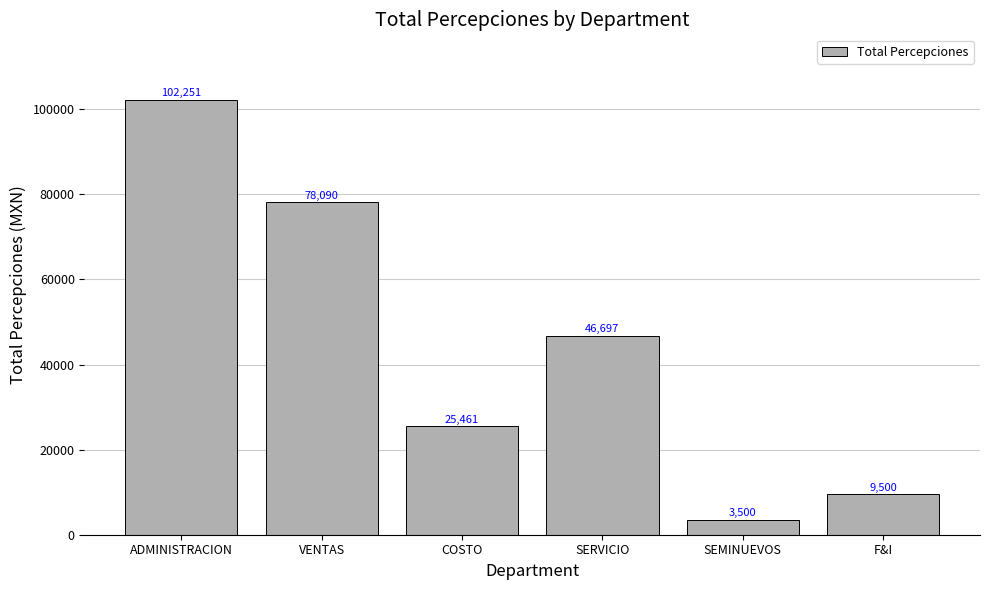

Which category has the lowest value across all series?

SEMINUEVOS